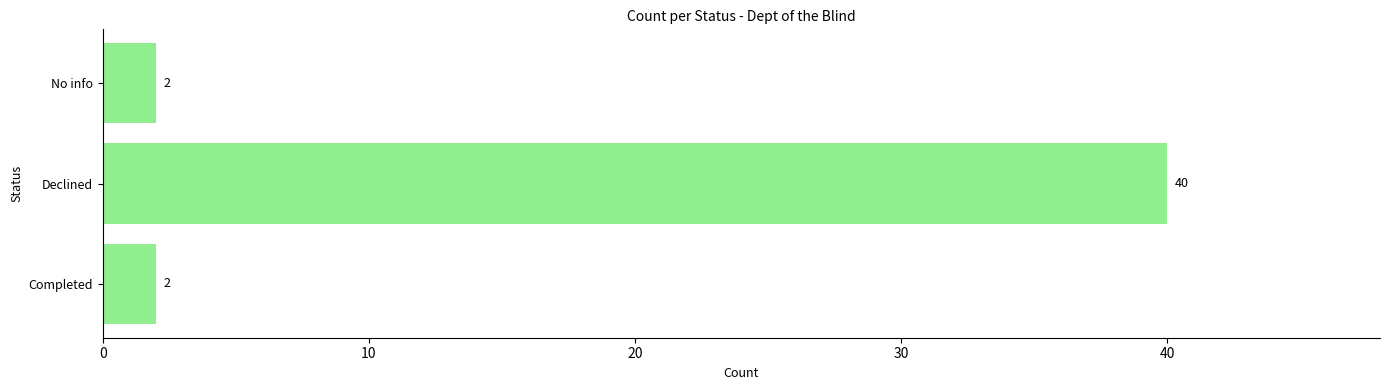

How many data points are above 2?

1